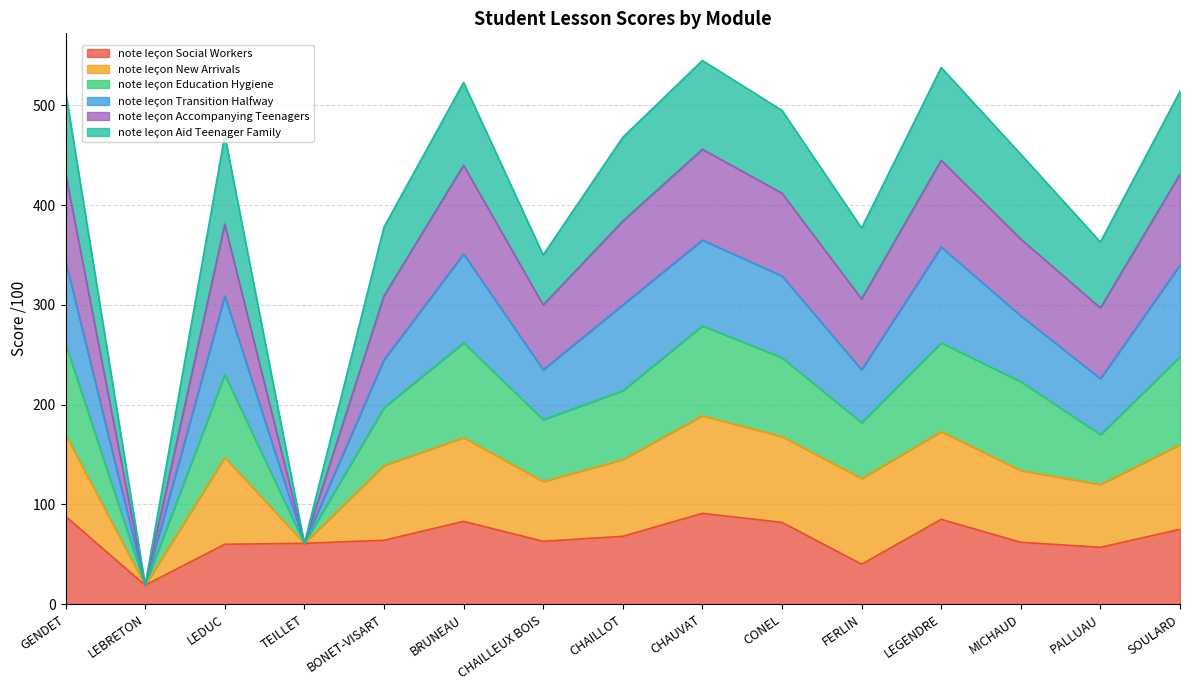

At which category is the sum across all series the highest?

CHAUVAT